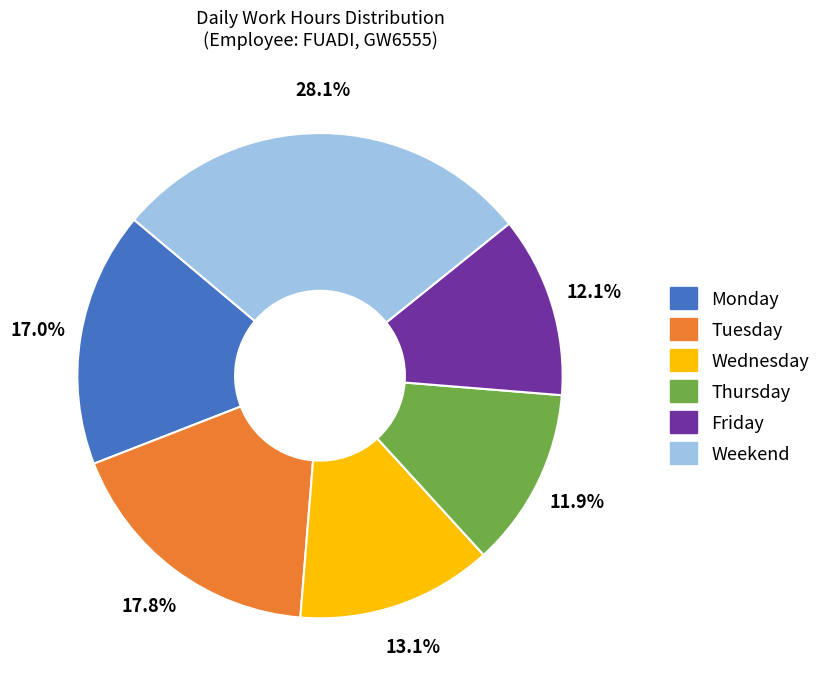

Is there any slice that represents more than half of the pie?

No